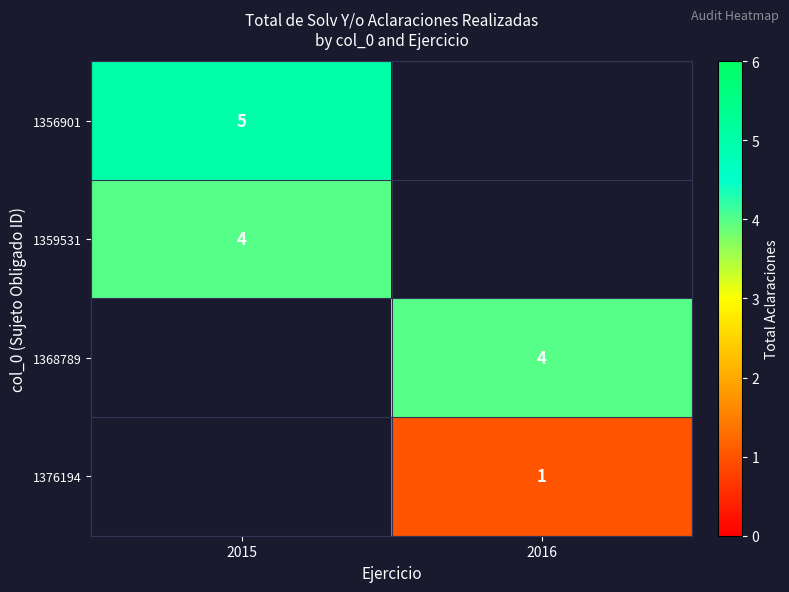

How many categories are shown in the chart?

2